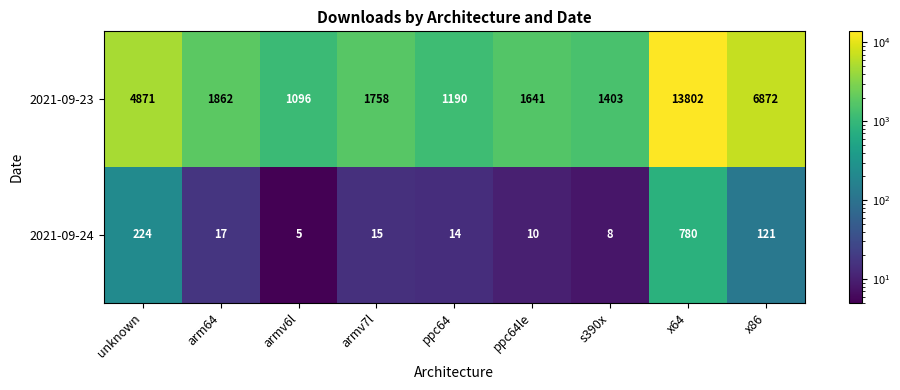

What is the sum of the 2021-09-23 values at s390x and arm64?

3265